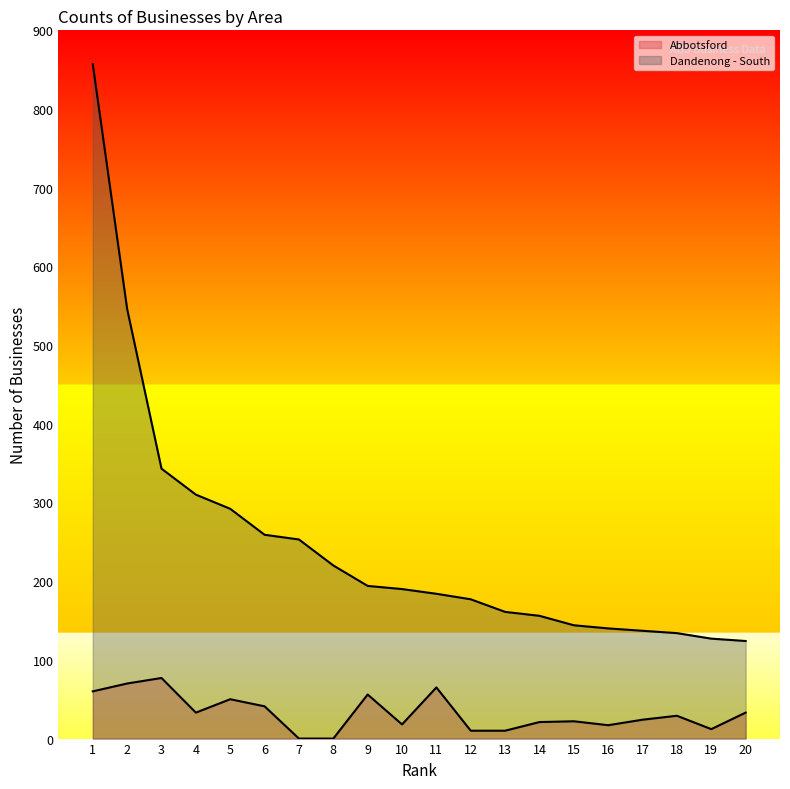

At which category does the chart reach its peak across all series?

1